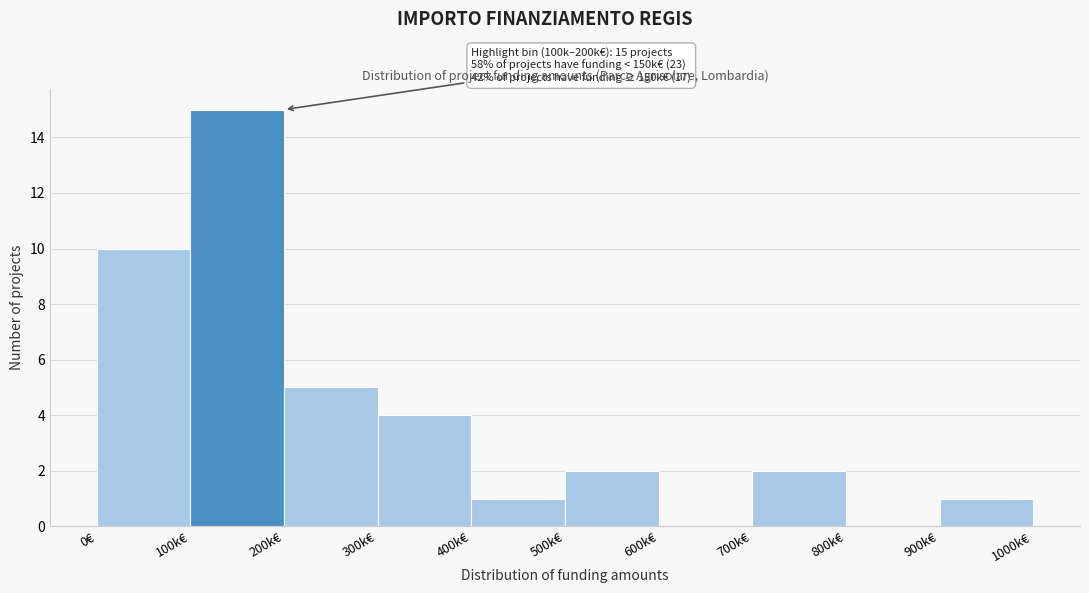

Reading left to right, what are all the values shown in this chart?

0€=10	100k€=15	200k€=5	300k€=4	400k€=1	500k€=2	600k€=0	700k€=2	800k€=0	900k€=1